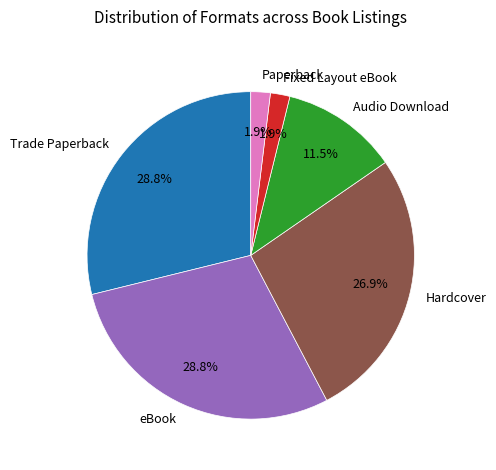

Is the sum of Fixed Layout eBook and Paperback greater than half?

No